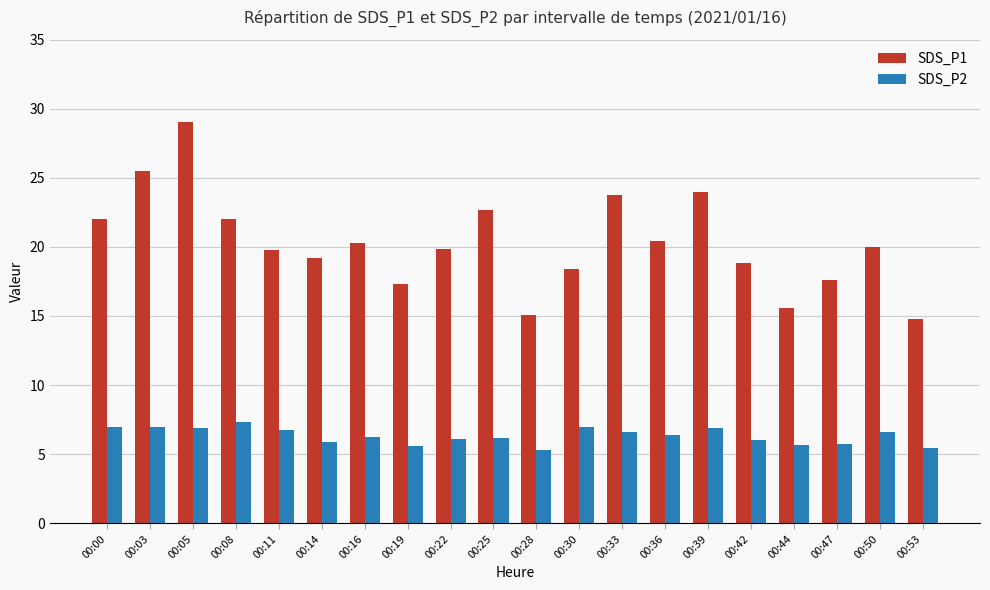

How many series are shown in this chart?

2